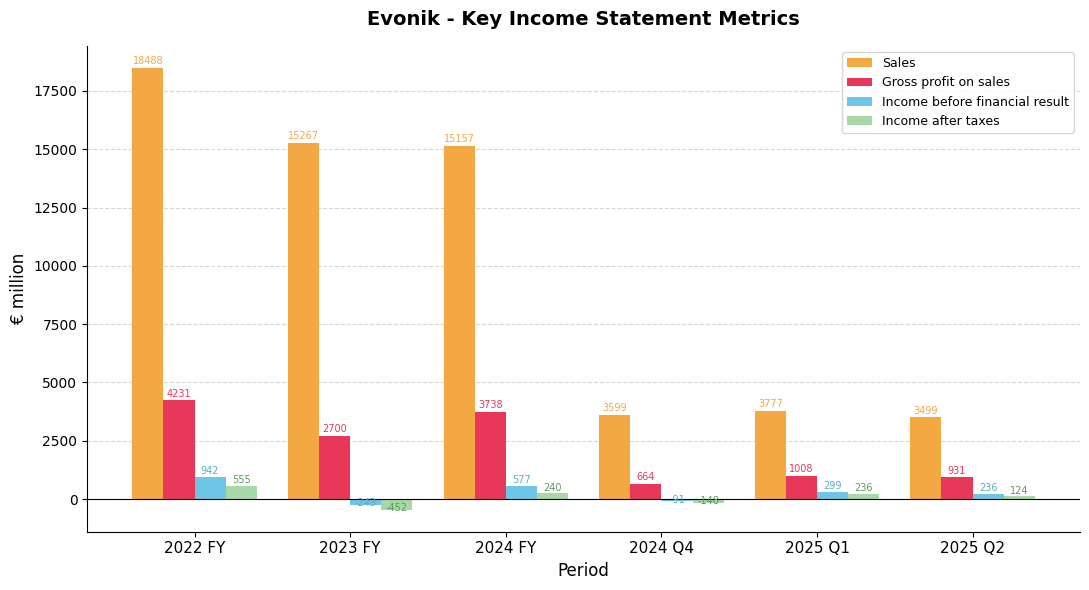

What is the difference between the highest and lowest values at 2025 Q2?

3375.0